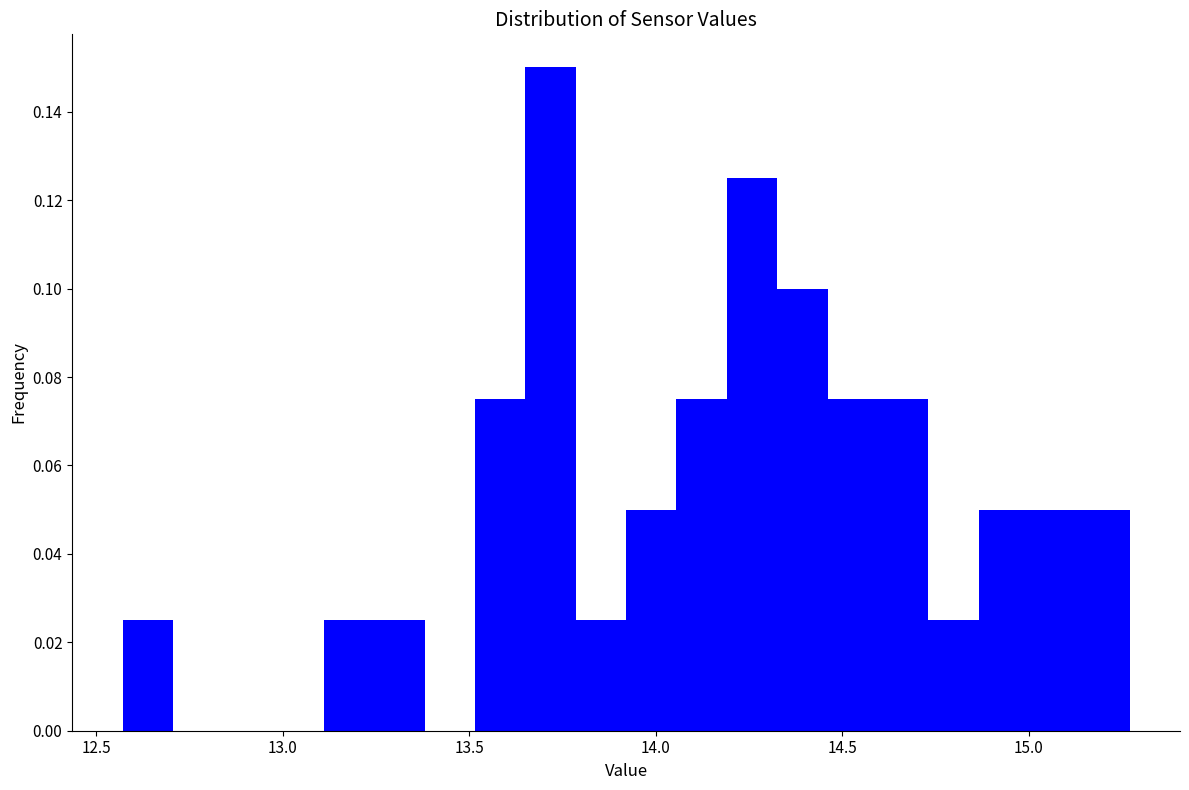

Around what value on the x-axis is the tallest bar? Give the approximate position of its centre, as read against the axis.

13.70